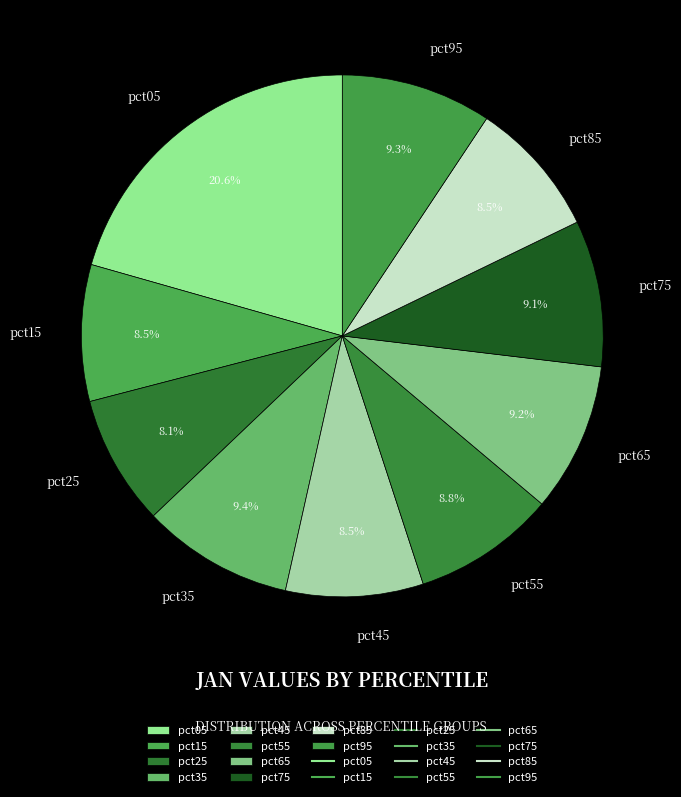

Does pct05 represent more than half of the total?

No